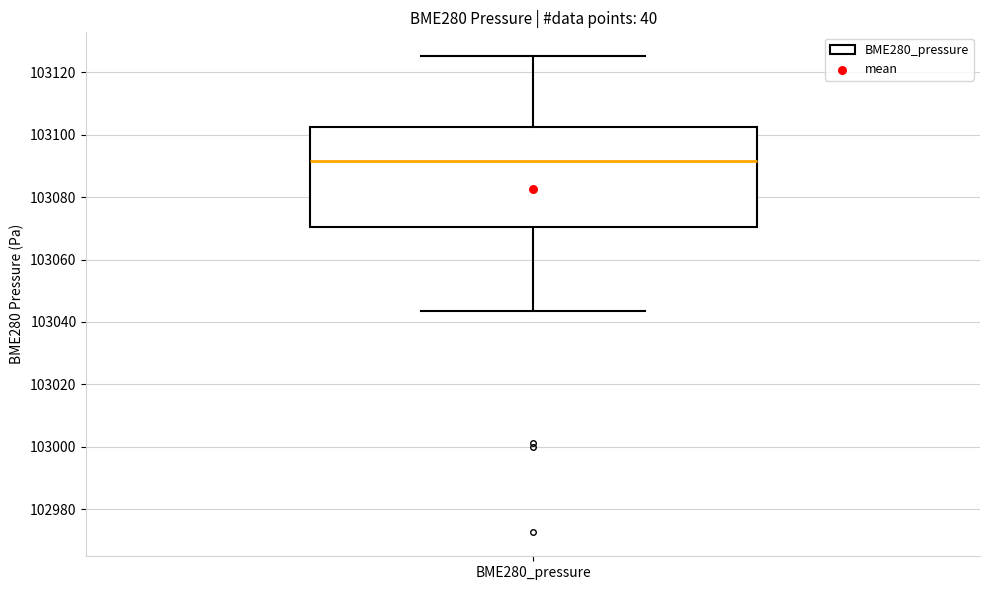

Transcribe this box plot: give where the median line is, the range the box spans, and where the two whiskers end, as read against the y-axis. The values are not printed on the chart, so give them approximately, as read against the axis.

median 103092, box 103070 to 103102, whiskers 103044 to 103126